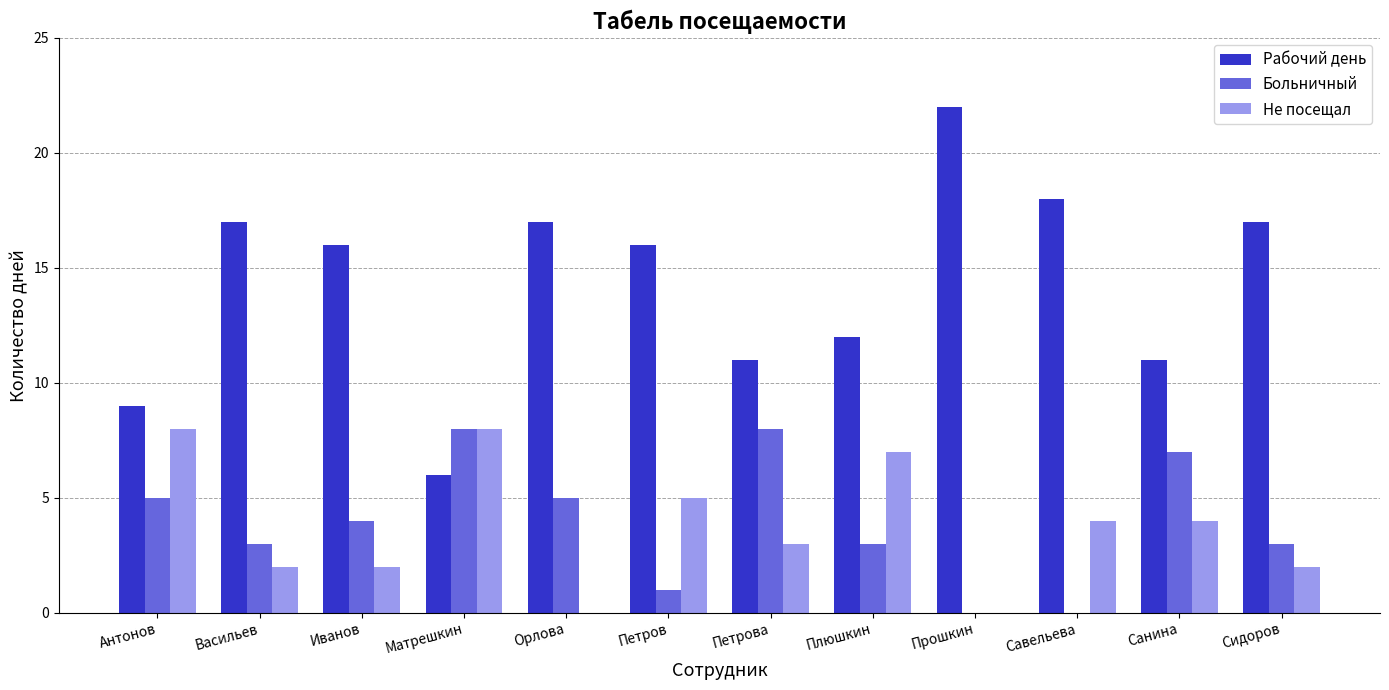

Are the bars horizontal?

No